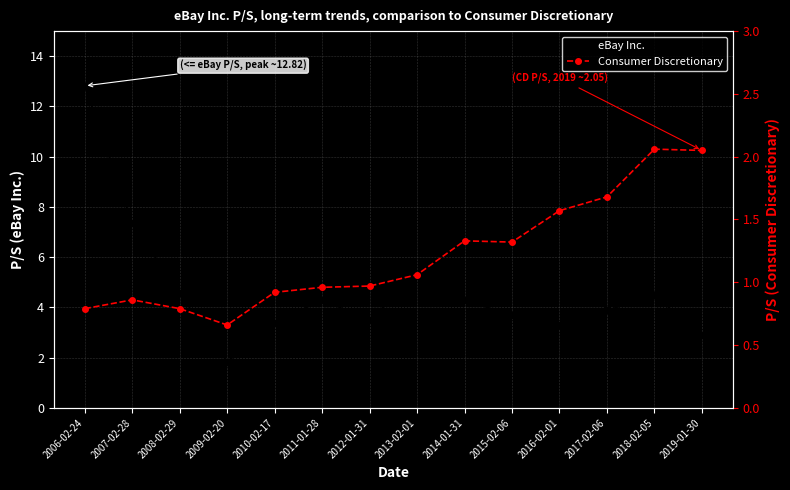

How many lines are shown in the chart?

2